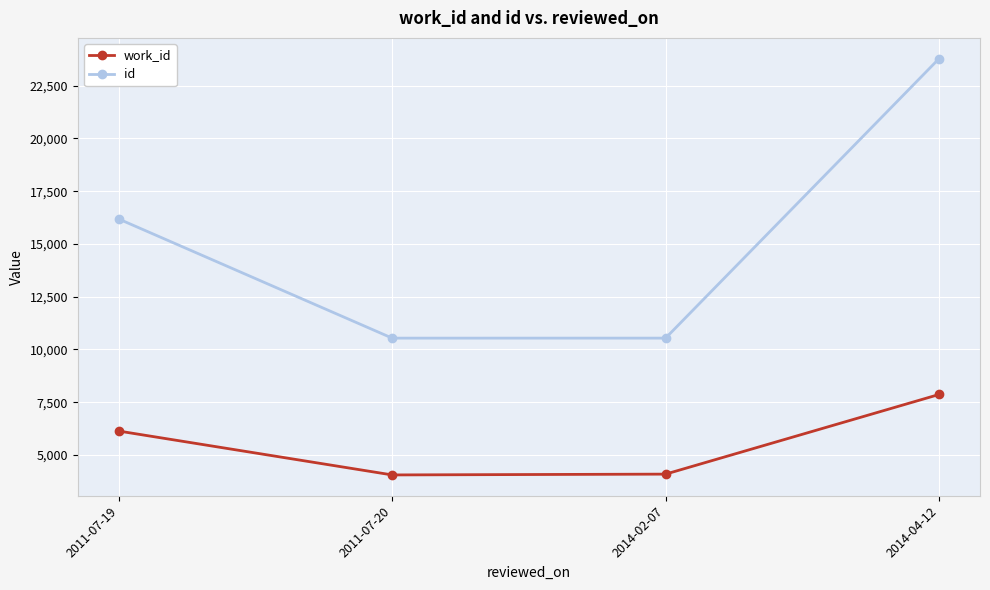

What is the maximum value shown in the chart?

23778